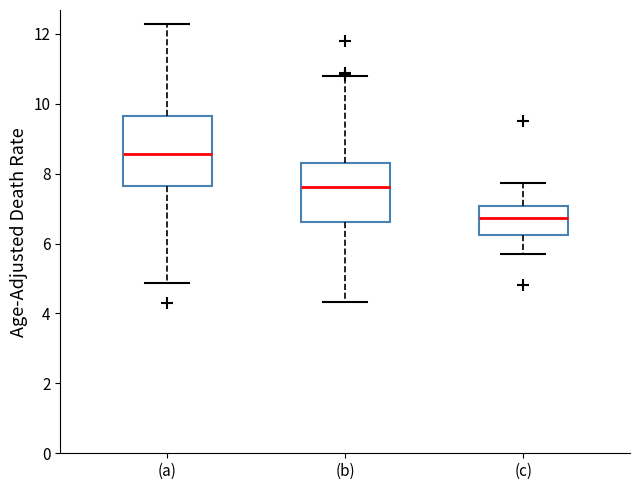

Reading left to right, transcribe this box plot: for each box, give where its median line is, the range the box spans, and where its two whiskers end, as read against the y-axis. The values are not printed on the chart, so give them approximately, as read against the axis.

(a): median 8.6, box 7.6 to 9.6, whiskers 4.8 to 12.2
(b): median 7.6, box 6.6 to 8.2, whiskers 4.4 to 10.8
(c): median 6.8, box 6.2 to 7.0, whiskers 5.8 to 7.8